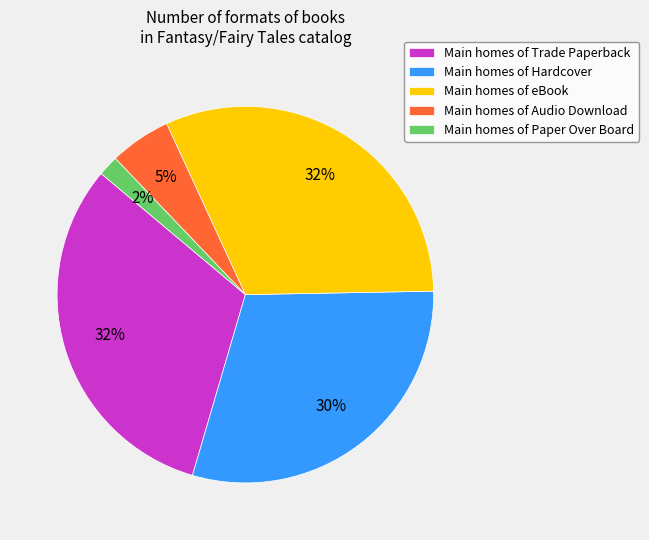

To the nearest percent, what percentage of the pie is Main homes of Audio Download?

5%